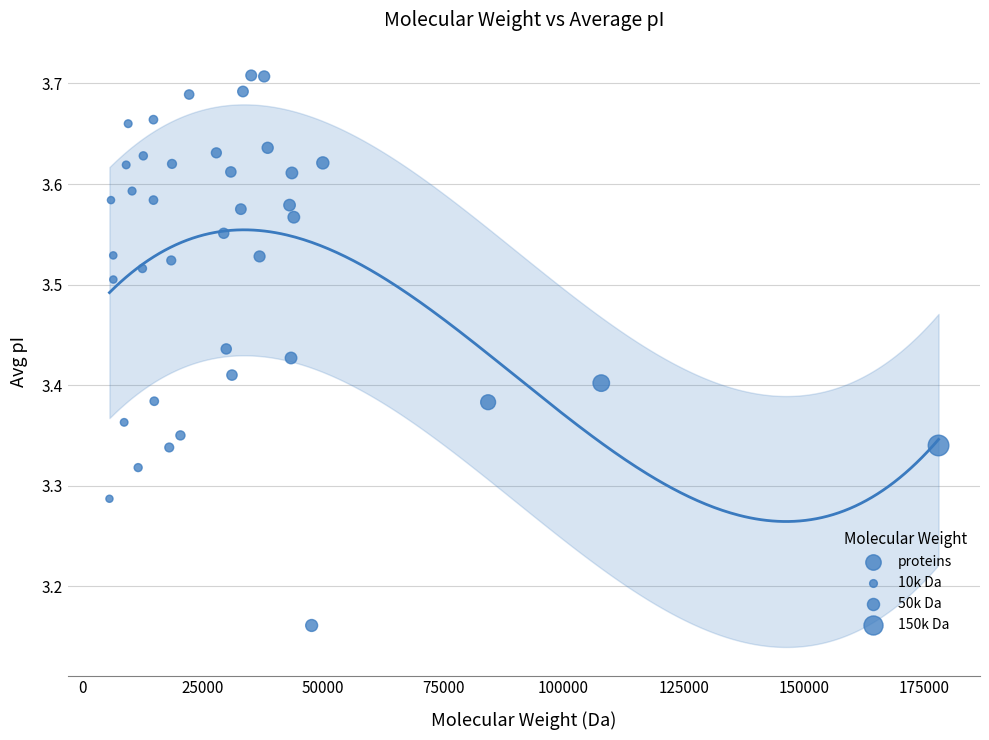

What is the range of Y values (max minus min)?

0.5